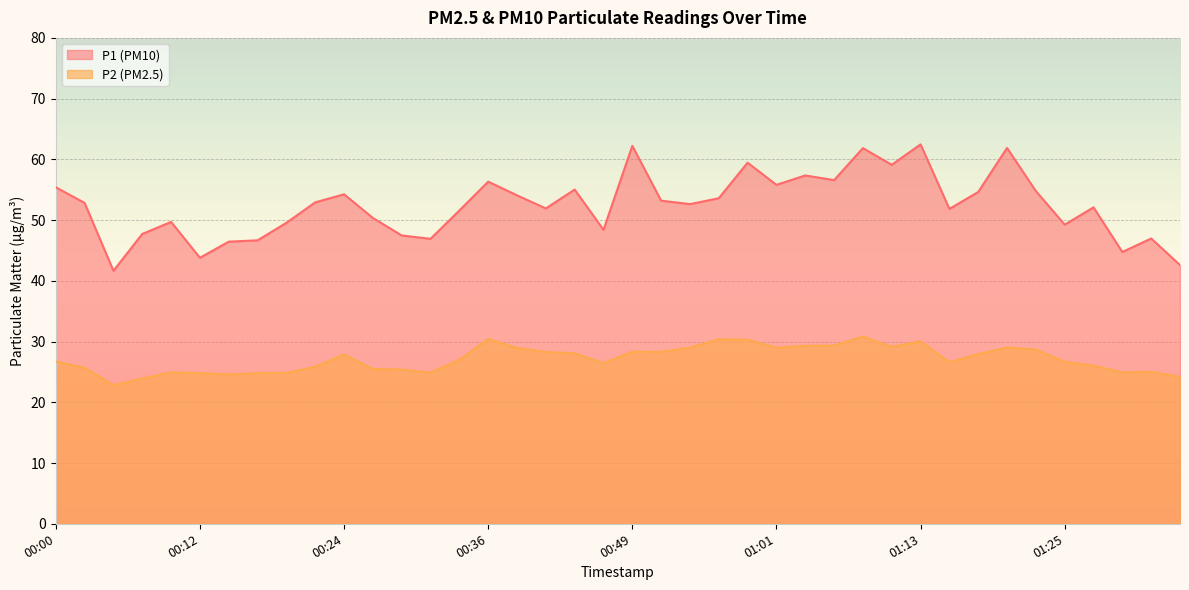

How many interior local valleys does the P2 series have?

9